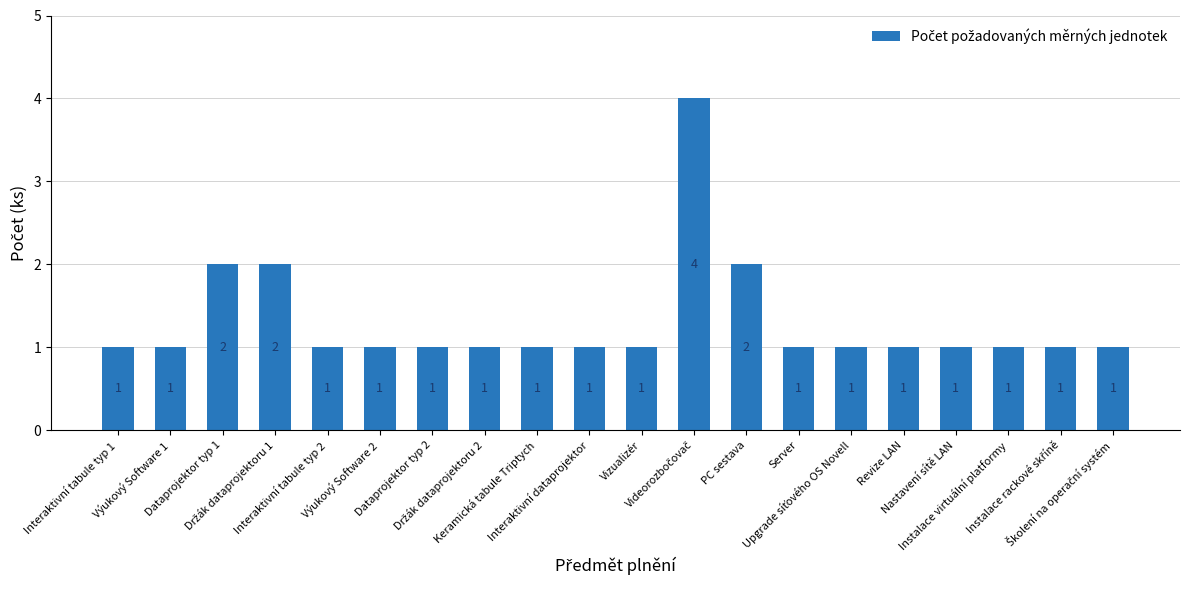

How many values exceed 1?

4